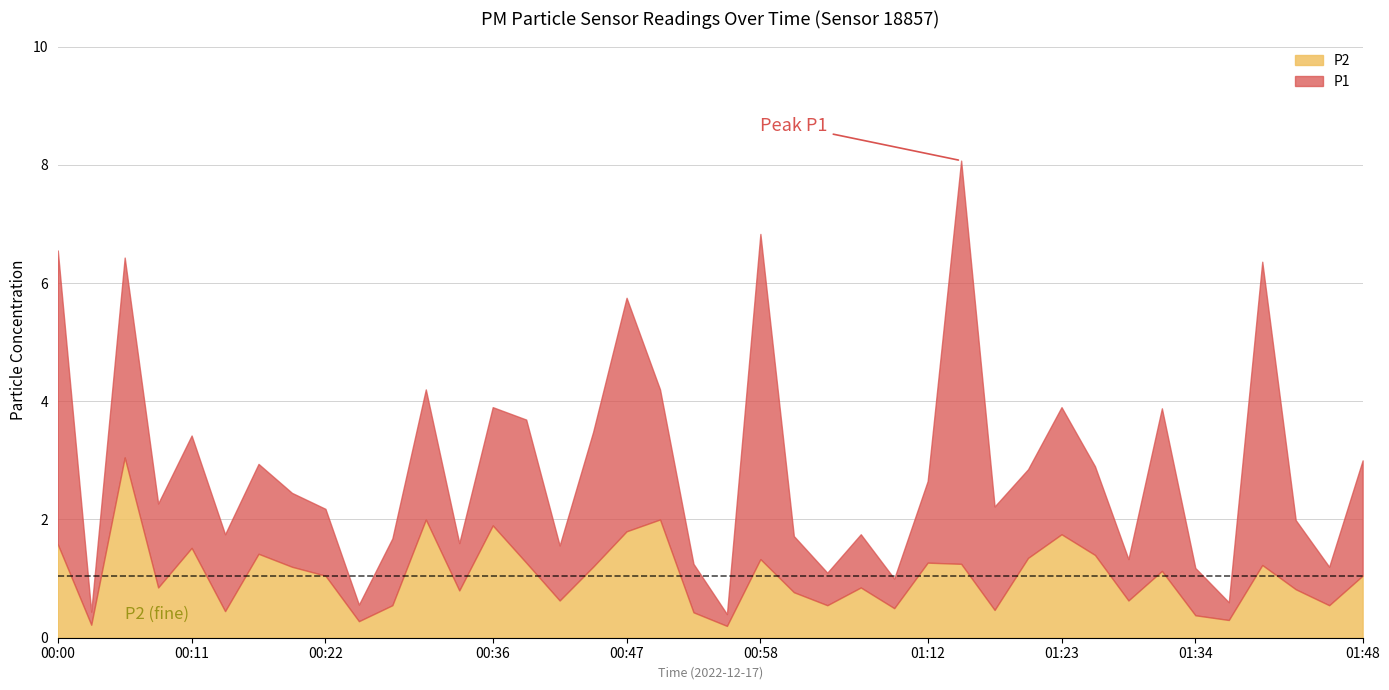

True or false: P2 and P1 intersect in this chart.

False